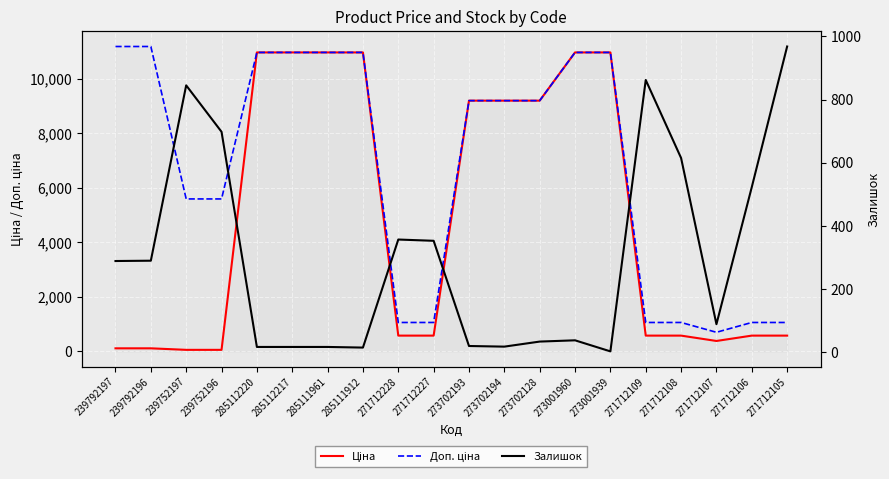

What is the sum of the Доп. ціна values at 271712227 and 273702193?

10256.3